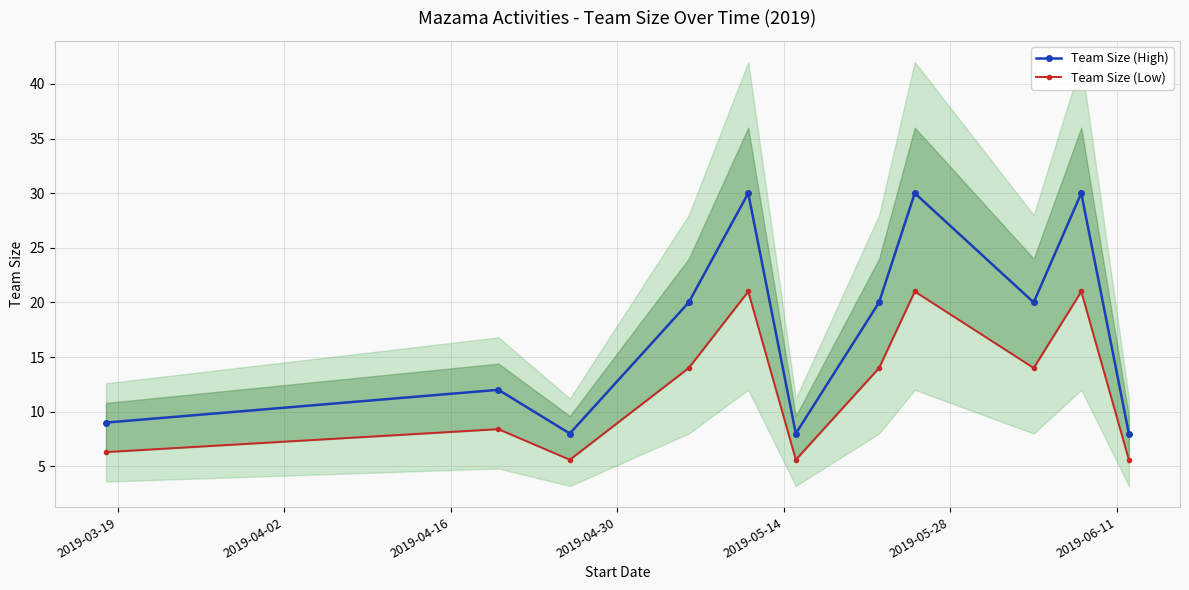

In Team Size (Low), how many points are higher than both neighbors (excluding endpoints)?

4